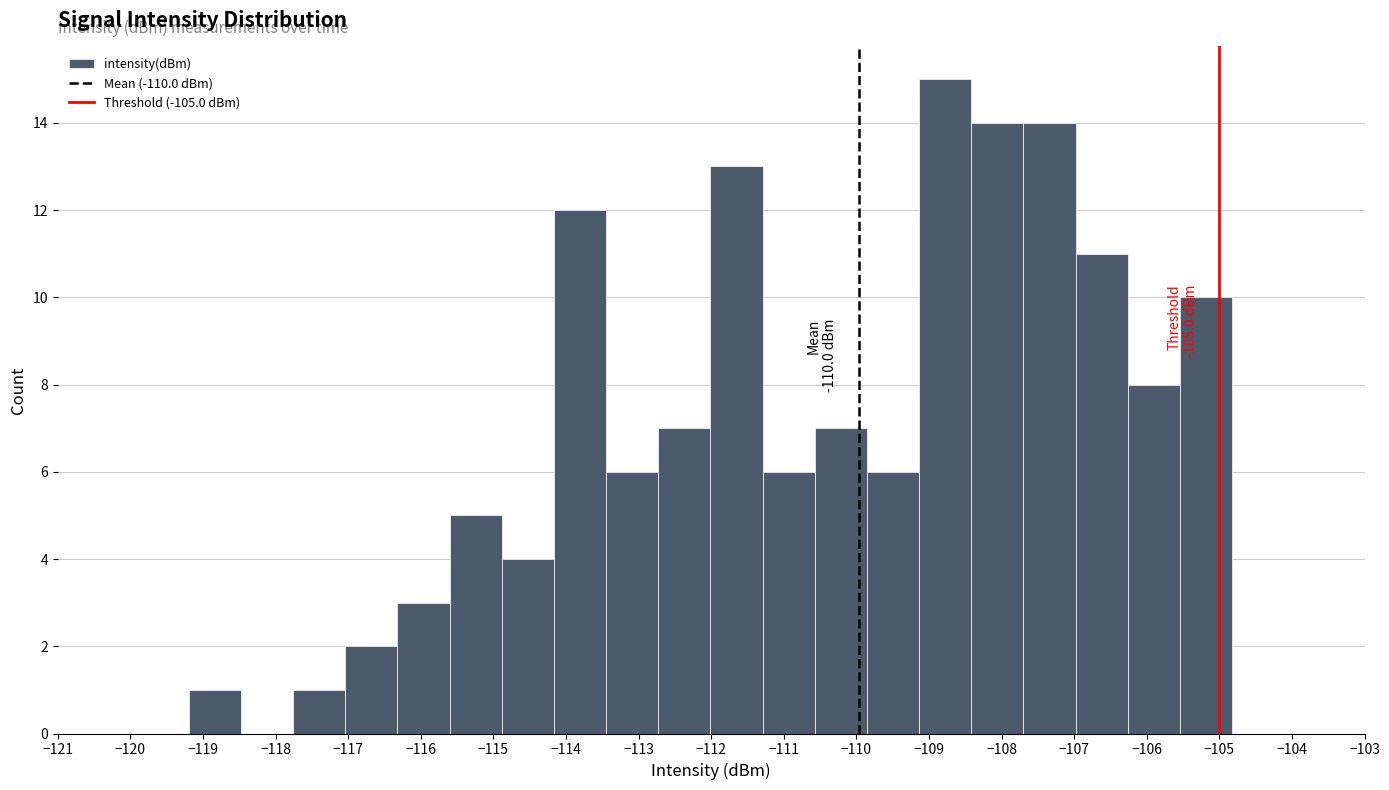

Which range on the x-axis has the tallest bar?

-109.1 to -108.4